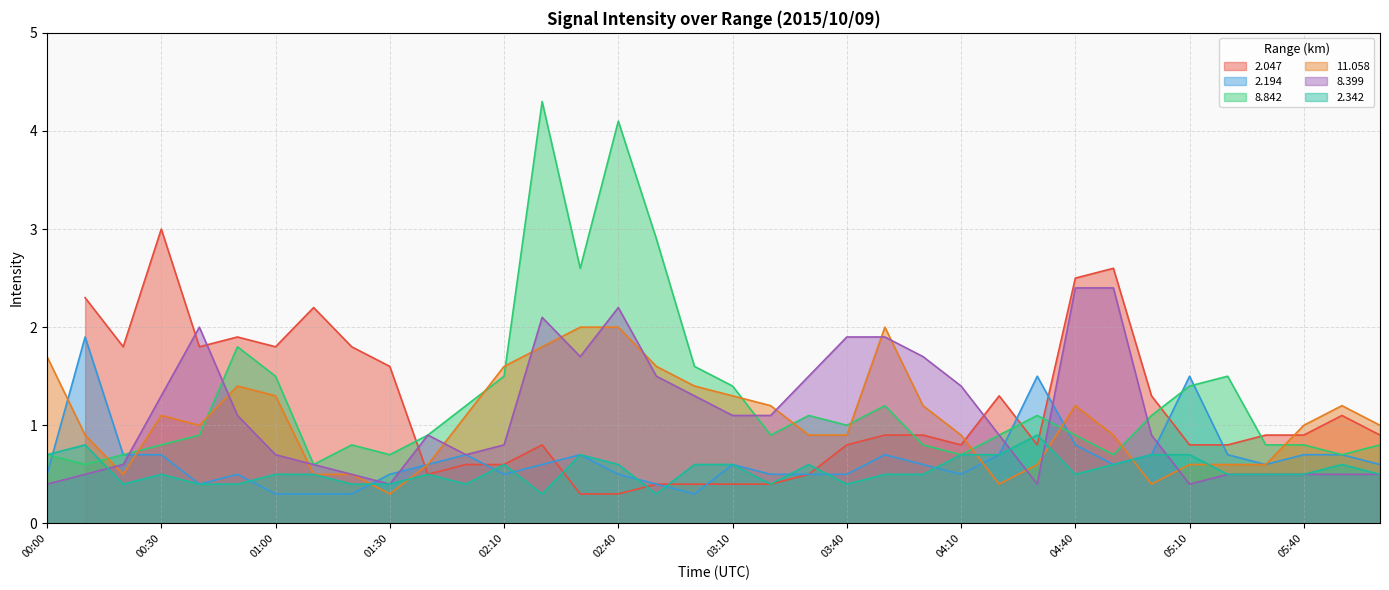

In 2.194, how many points are lower than both neighbors (excluding endpoints)?

6